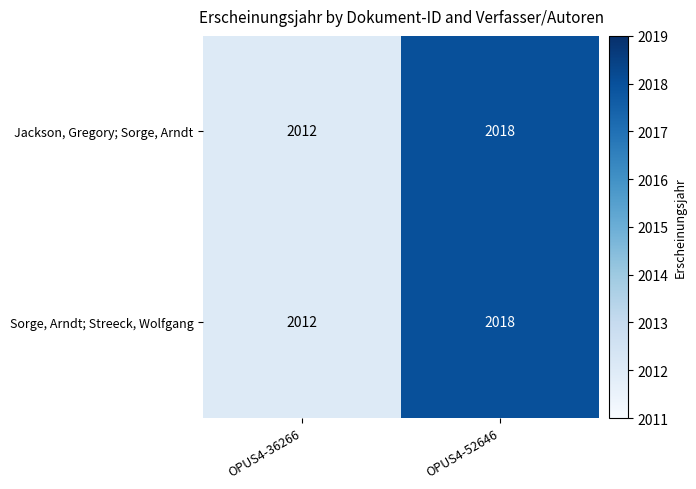

Is it true that Jackson, Gregory; Sorge, Arndt equals 2012 at OPUS4-36266?

True